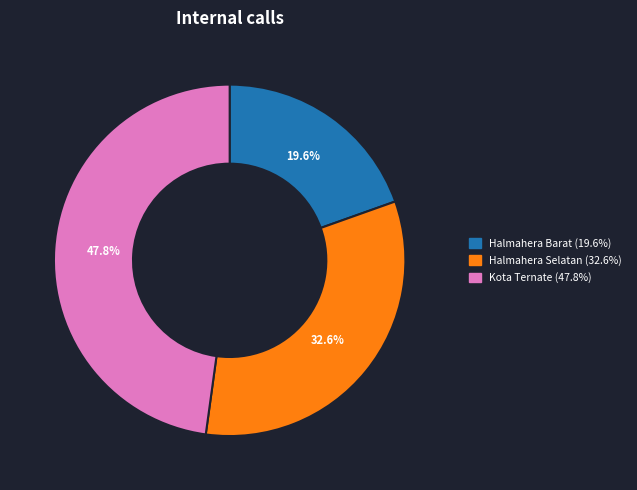

Is there any slice that represents more than half of the pie?

No